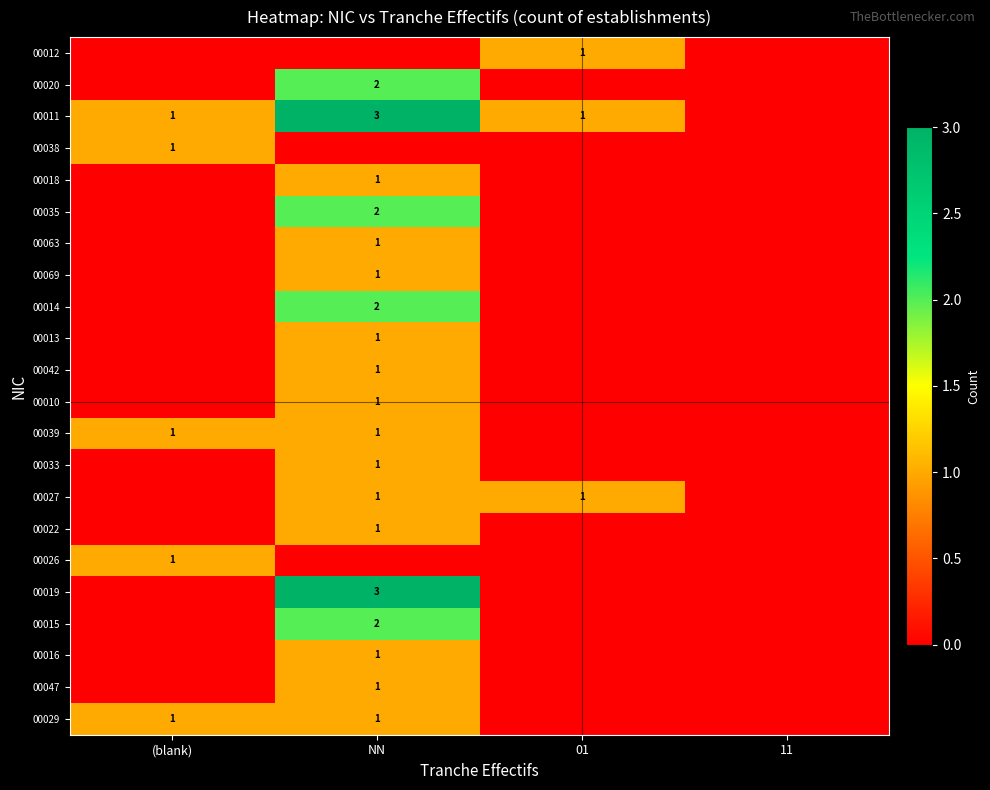

True or false: 00039 has a value of 1 at NN.

True